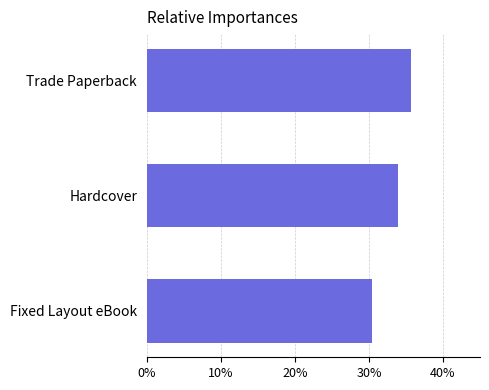

Are the bars horizontal?

Yes